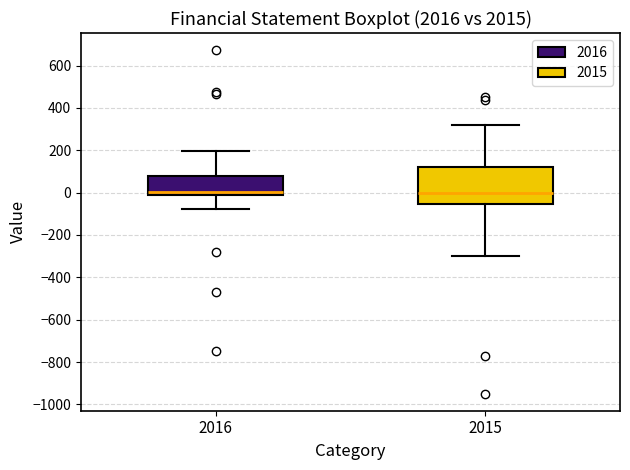

Reading left to right, transcribe this box plot: for each box, give where its median line is, the range the box spans, and where its two whiskers end, as read against the y-axis. The values are not printed on the chart, so give them approximately, as read against the axis.

2016: median 0, box -20 to 80, whiskers -80 to 200
2015: median 0, box -60 to 120, whiskers -300 to 320